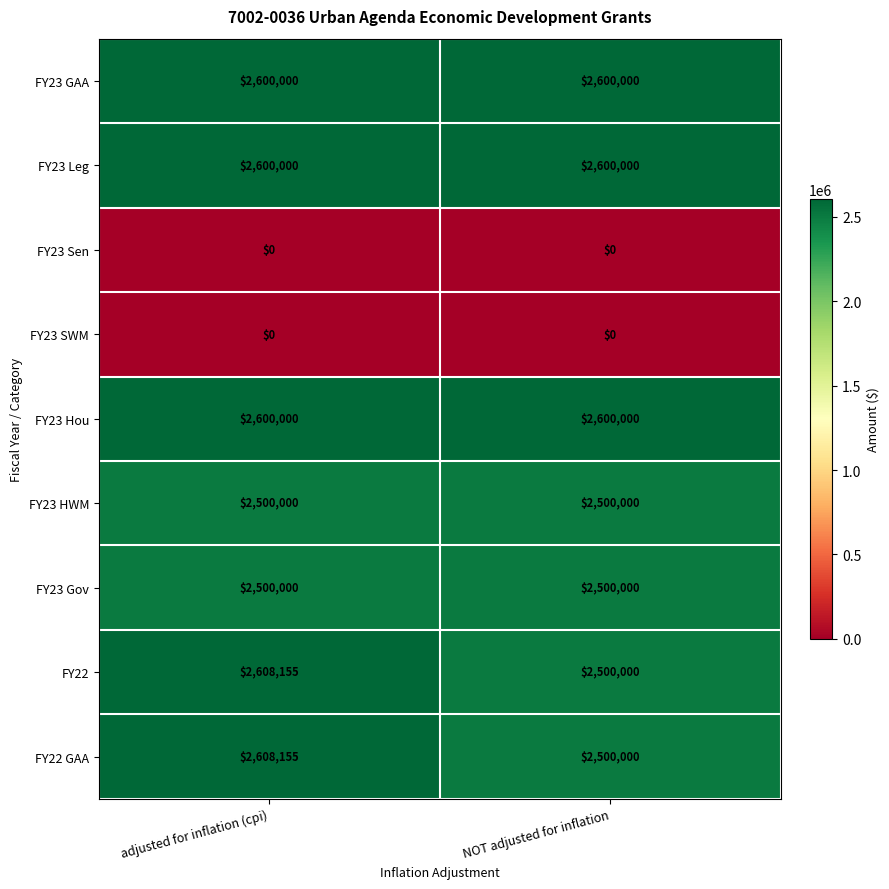

What is the approximate value of FY23 Gov at NOT adjusted for inflation?

2500000